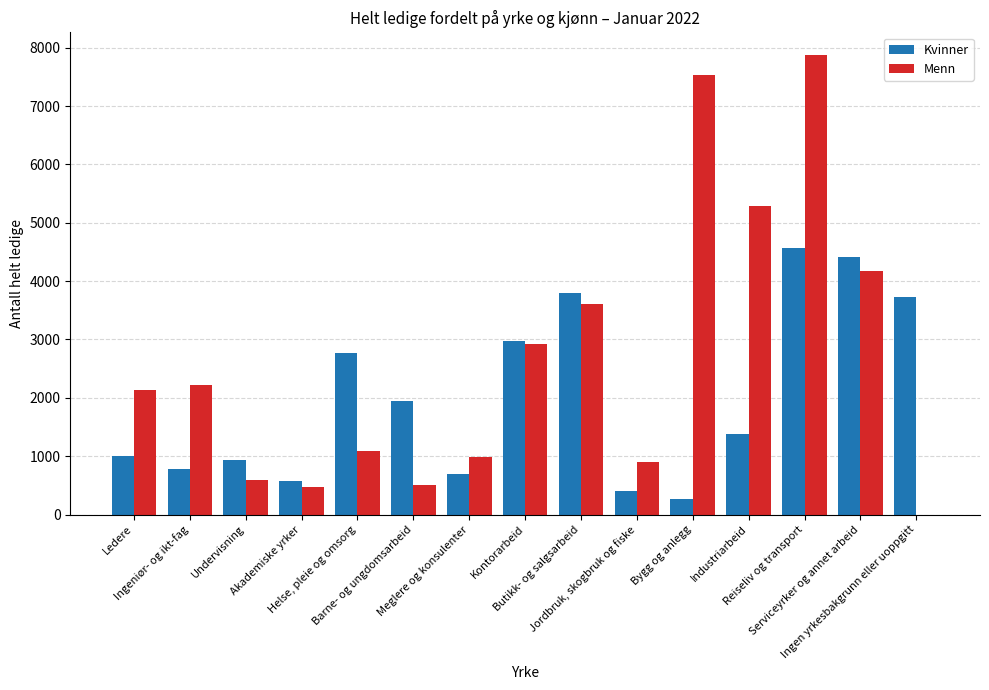

What is the sum of all Kvinner values?

30247